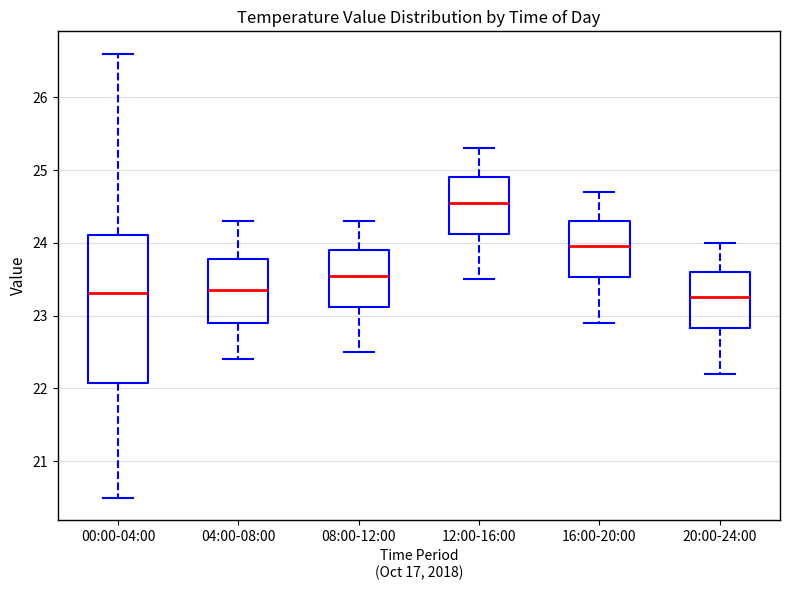

Where does the median line of the box for 08:00-12:00 sit on the y-axis? The values are not printed on the chart, so give them approximately, as read against the axis.

23.6